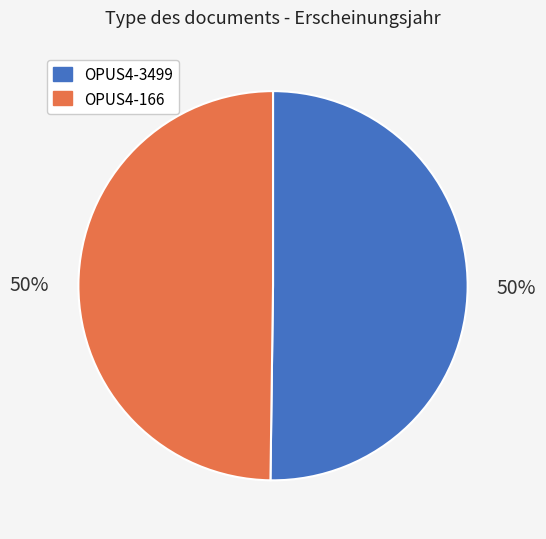

To the nearest percent, what is the average slice percentage?

50%